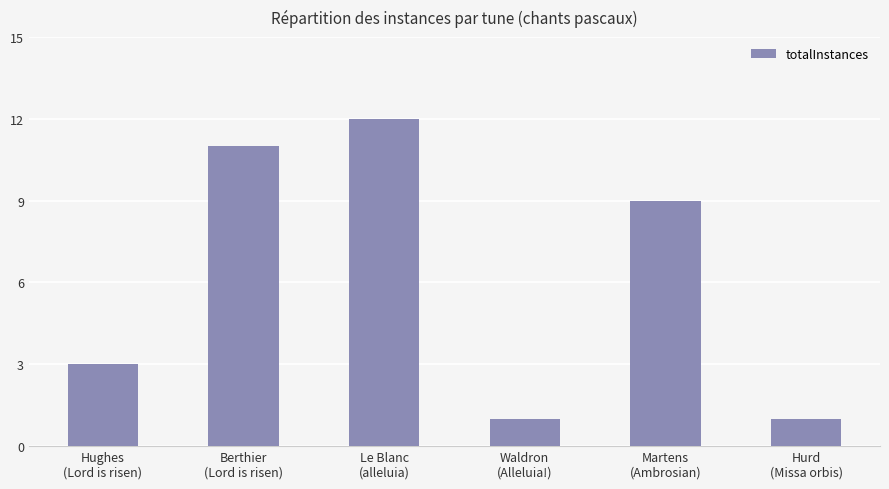

At which label does the data first exceed 9?

Berthier
(Lord is risen)